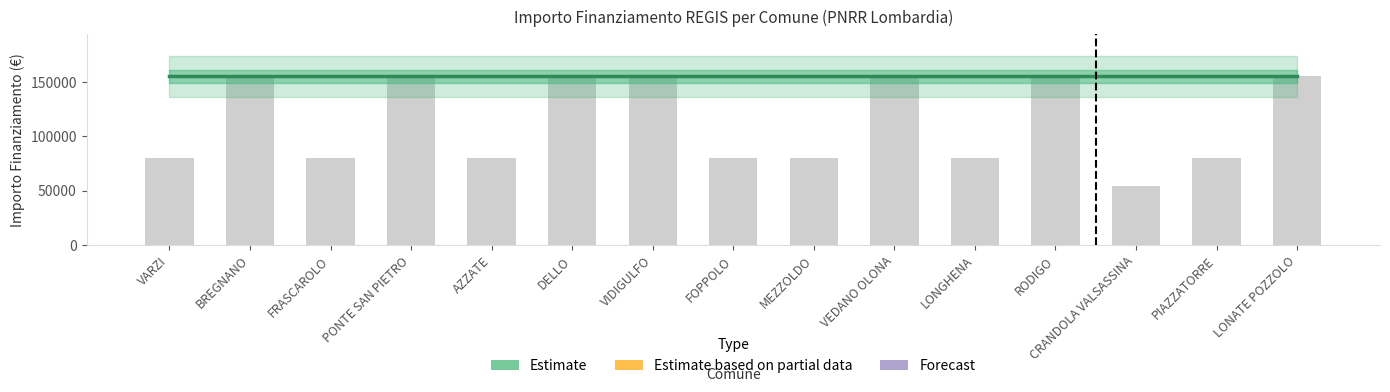

What is the sum of all Fascia B (79922) values?

1198830